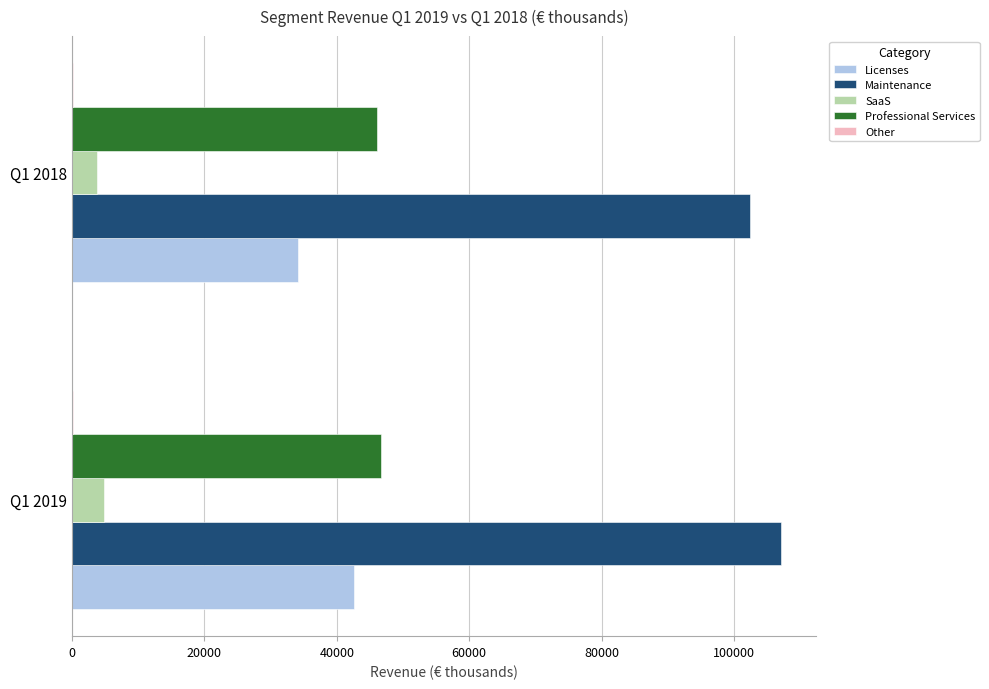

What is the sum of all Licenses values?

76744